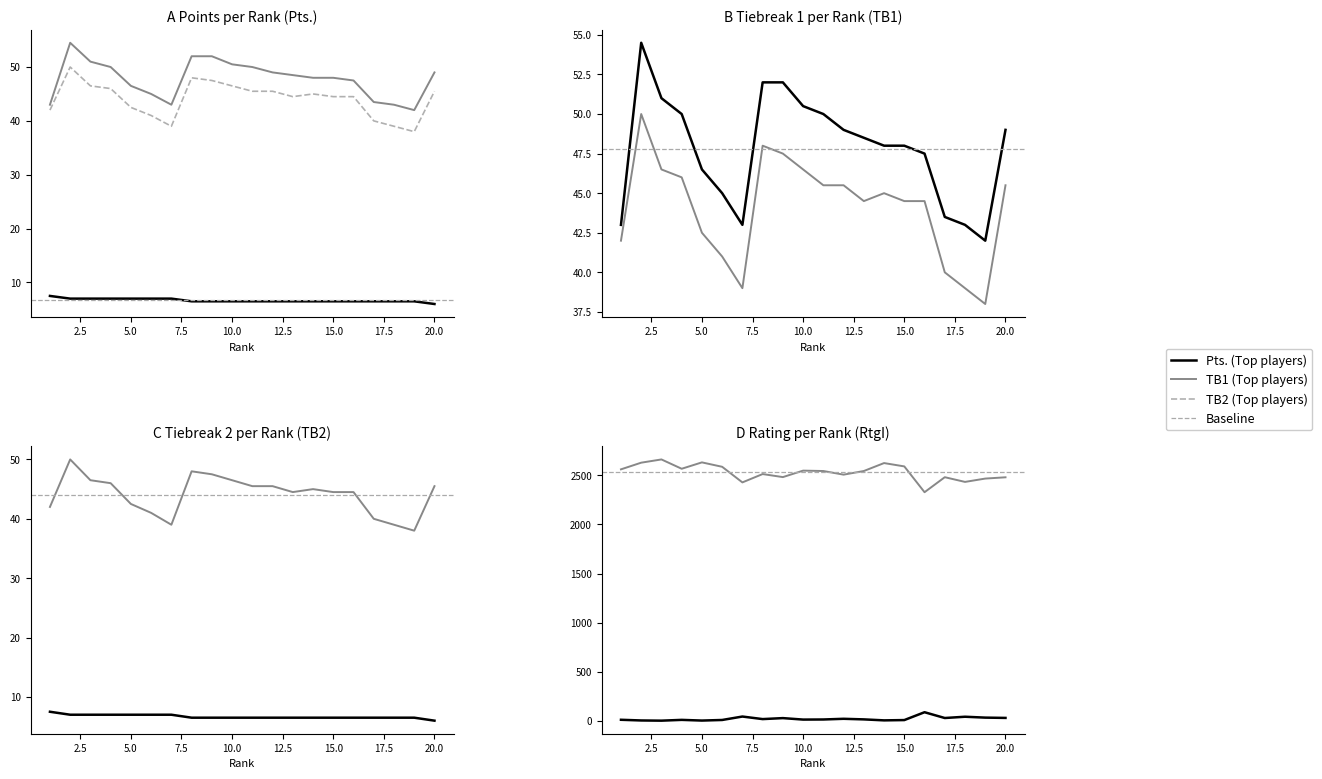

True or false: SNo (Top players) has more than 2 interior local peaks.

True